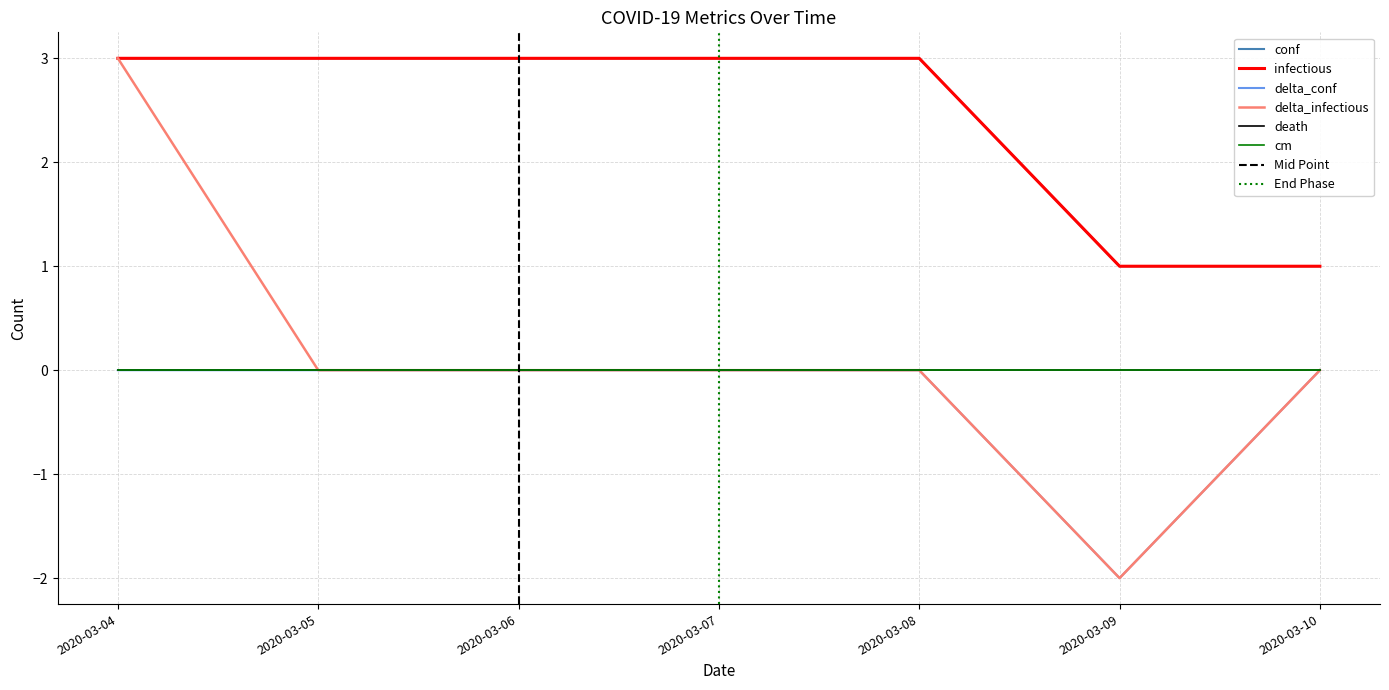

How many conf values are between 1 and 3?

7